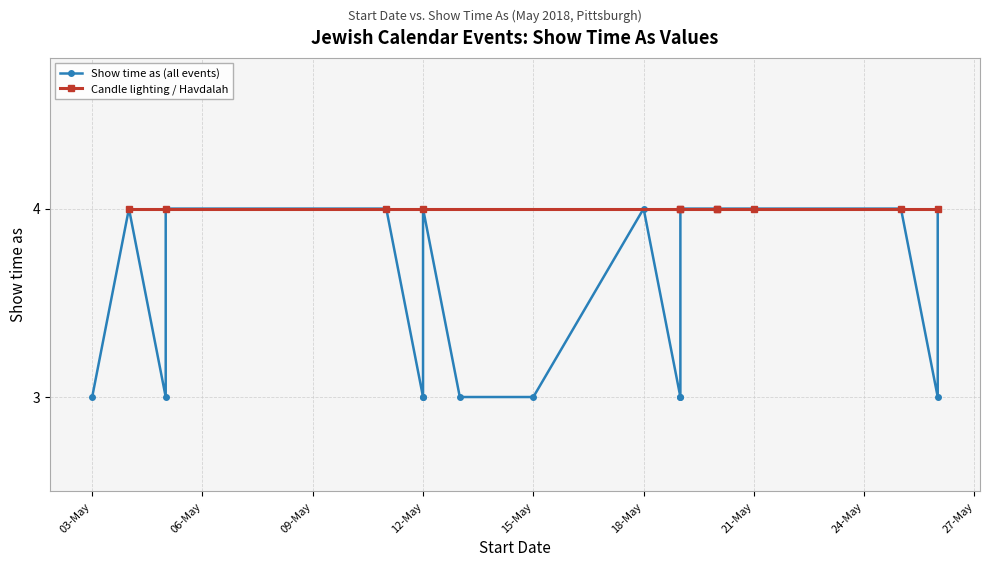

Rank the categories by value from lowest to highest.

5/3/2018, 5/5/2018, 5/12/2018, 5/12/2018, 5/13/2018, 5/15/2018, 5/19/2018, 5/19/2018, 5/26/2018, 5/4/2018, 5/5/2018, 5/11/2018, 5/12/2018, 5/18/2018, 5/19/2018, 5/20/2018, 5/20/2018, 5/21/2018, 5/21/2018, 5/25/2018, 5/26/2018